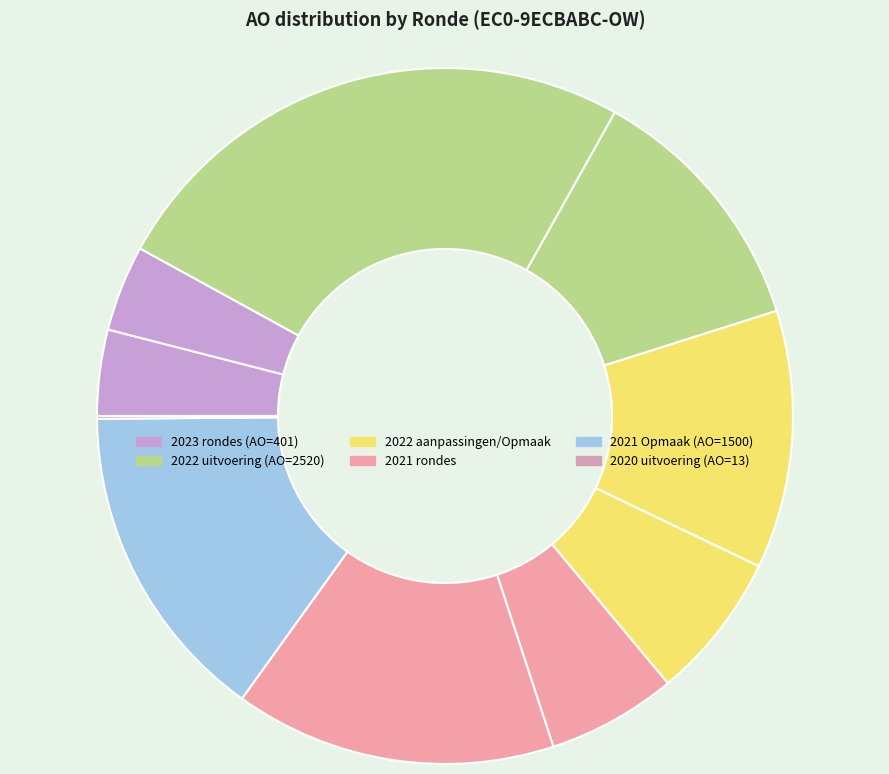

To the nearest percent, what is the average slice percentage?

10%